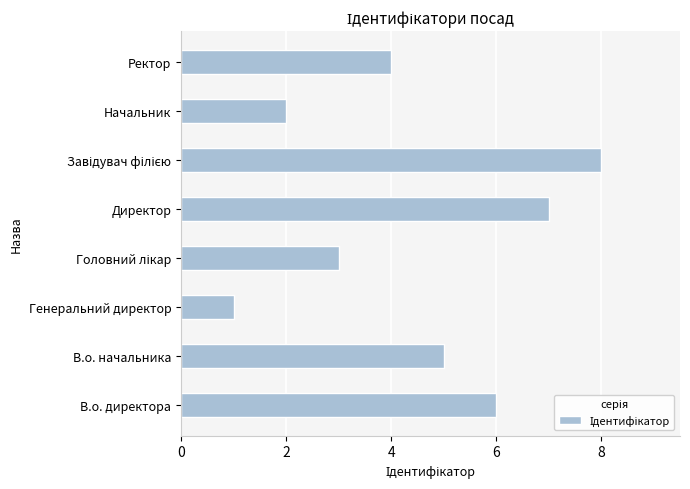

At which category does the chart reach its minimum across all series?

Генеральний директор